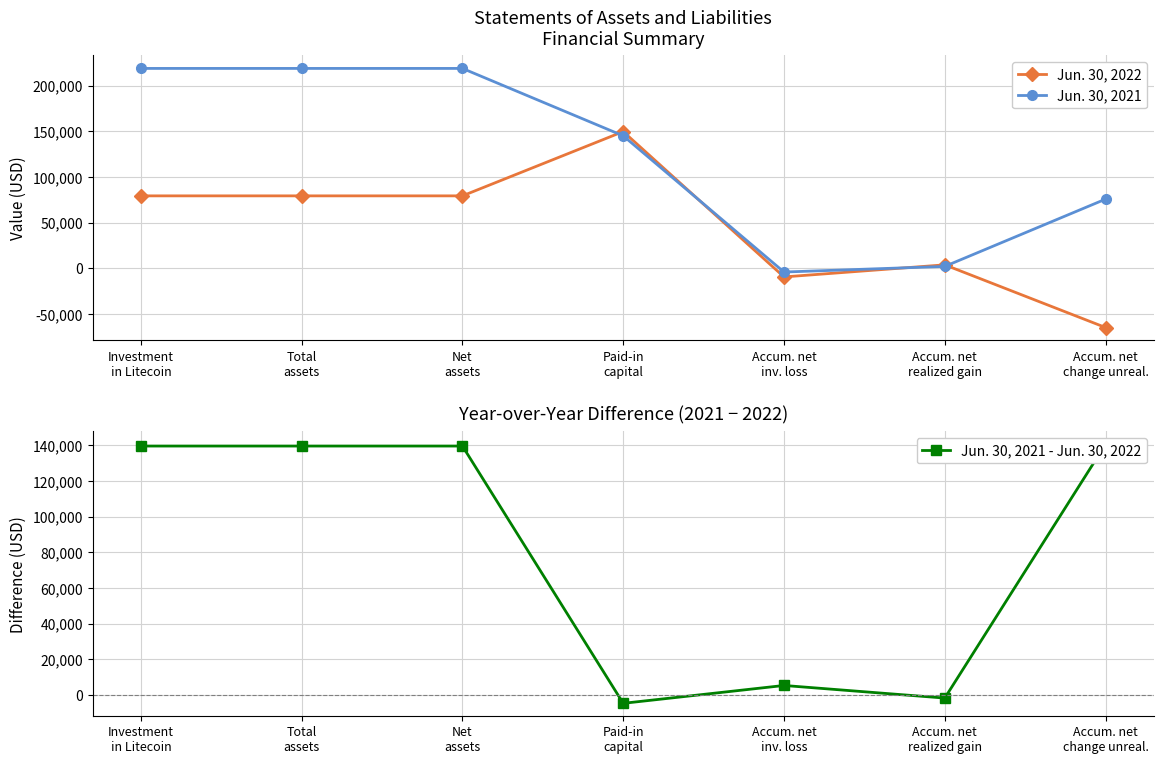

What is the approximate value of Jun. 30, 2021 - Jun. 30, 2022 at Net
assets?

139637